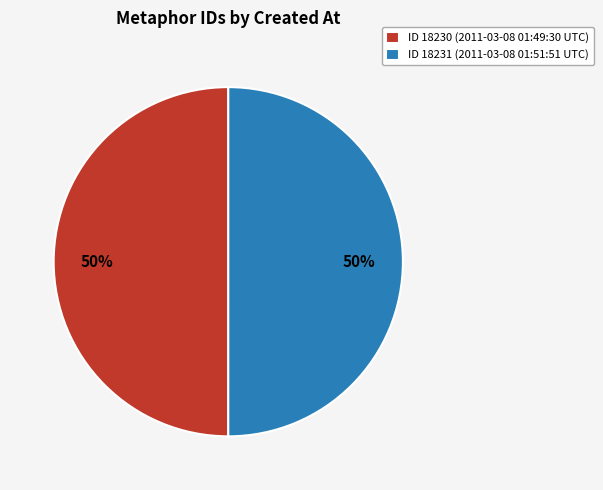

To the nearest percent, what portion does ID 18231 (2011-03-08 01:51:51 UTC) represent?

50%